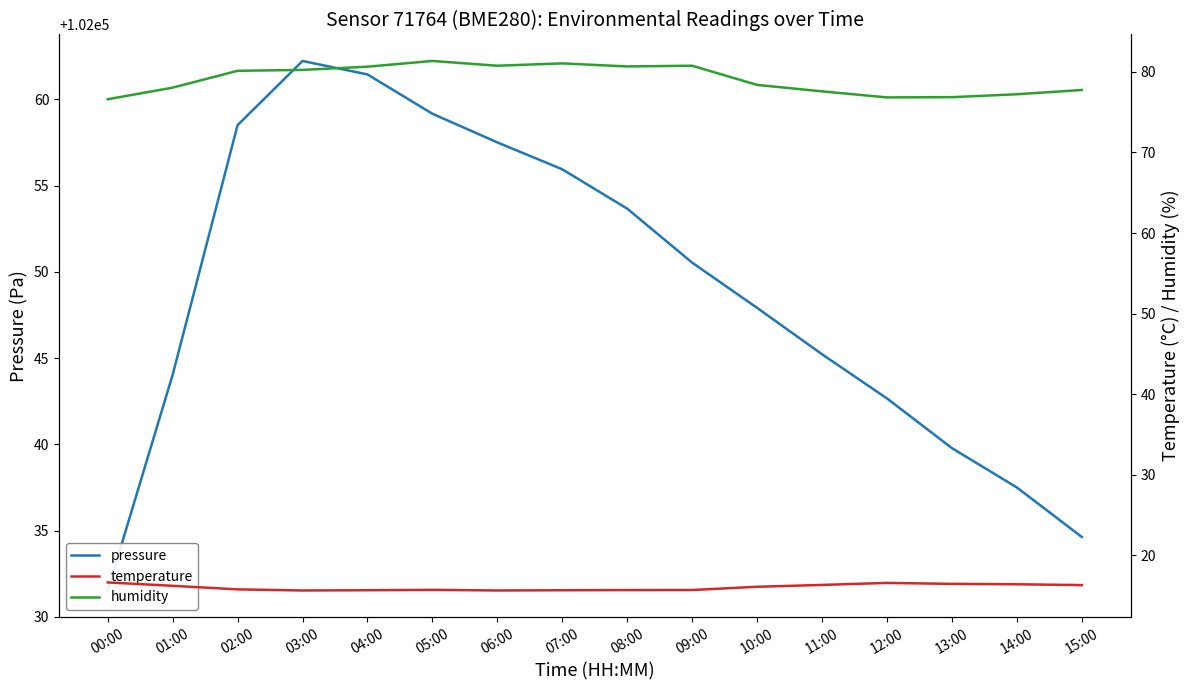

Reading left to right, extract all data points from this chart.

pressure: 102031.5	102044.0	102058.5	102062.2	102061.4	102059.2	102057.5	102055.9	102053.7	102050.5	102047.9	102045.2	102042.7	102039.8	102037.5	102034.6
temperature: 16.7	16.2	15.8	15.7	15.7	15.7	15.7	15.7	15.7	15.7	16.1	16.4	16.6	16.5	16.4	16.3
humidity: 76.6	78.0	80.1	80.2	80.6	81.3	80.8	81.0	80.7	80.8	78.4	77.6	76.8	76.8	77.2	77.7